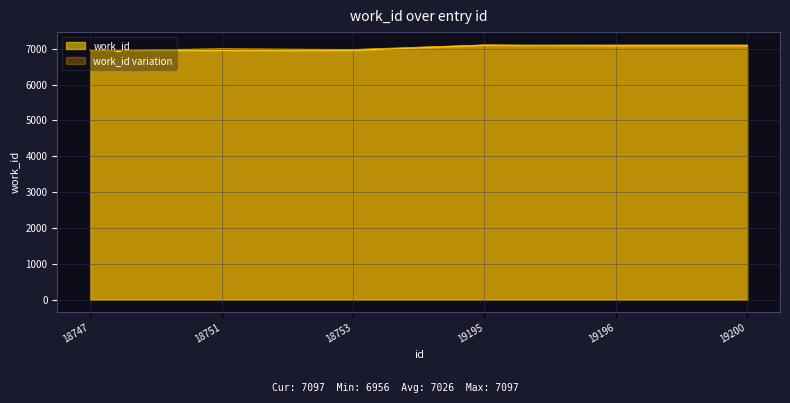

Between 18751 and 18747, which is larger?

18751